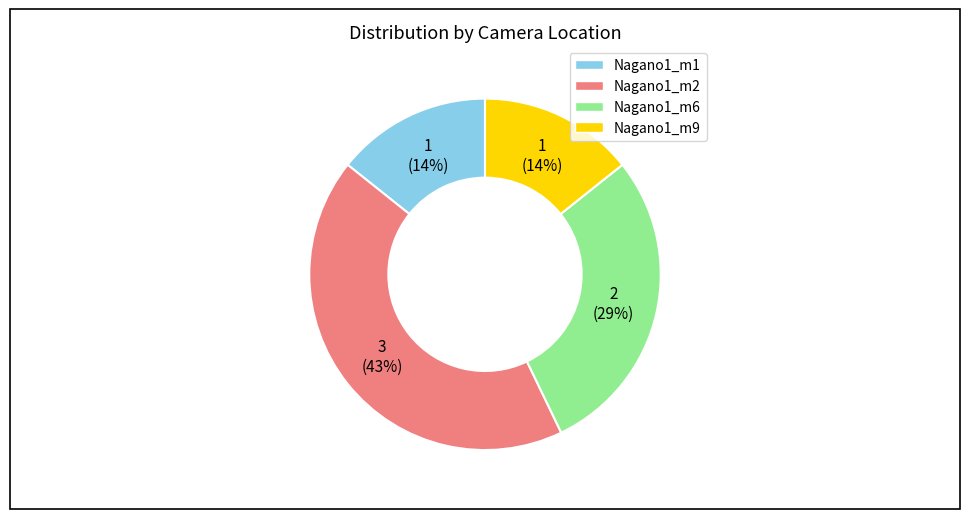

To the nearest percent, what is the difference between the Nagano1_m1 and Nagano1_m2 slice percentages?

29%